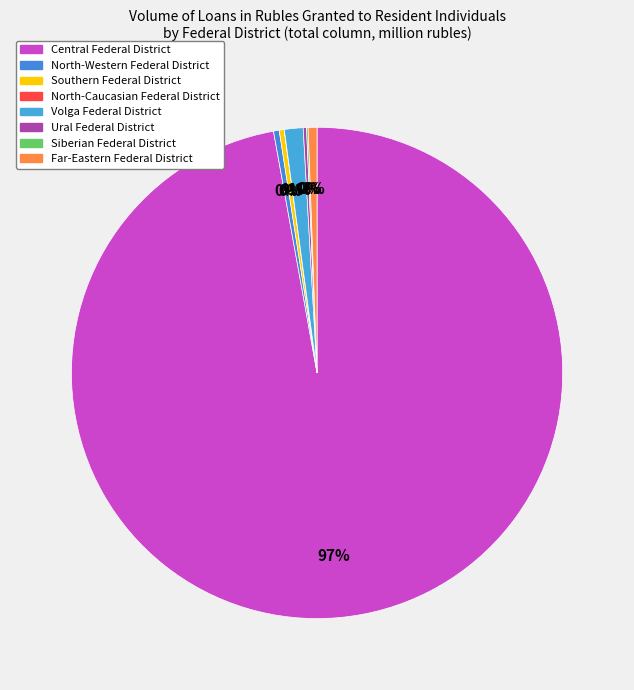

How many segments does this pie chart have?

8